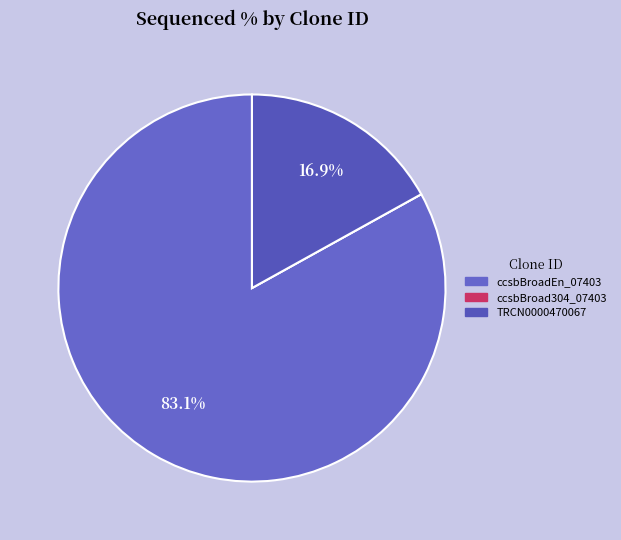

What is the majority slice?

ccsbBroadEn_07403